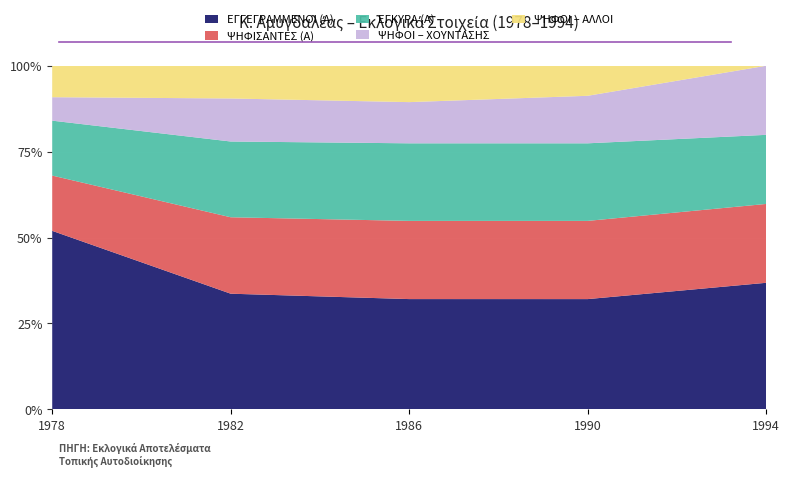

Reading right to left, what are all the values shown in this chart?

ΕΓΓΕΓΡΑΜΜΕΝΟΙ (Α): 518	517	527	505	1004
ΨΗΦΙΣΑΝΤΕΣ (Α): 323	367	374	334	311
ΕΓΚΥΡΑ (Α): 283	364	371	331	309
ΨΗΦΟΙ – ΧΟΥΝΤΑΣΗΣ: 283	223	197	188	132
ΨΗΦΟΙ – ΑΛΛΟΙ: 0	141	174	143	177